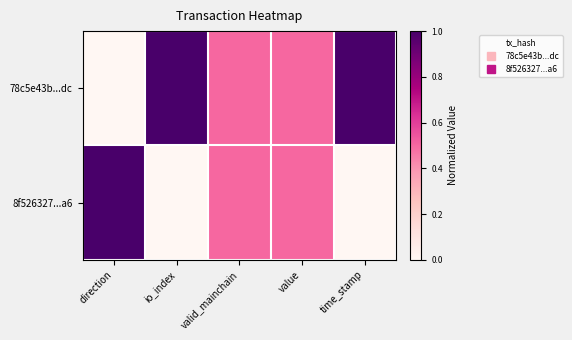

How many distinct data groups are displayed?

2